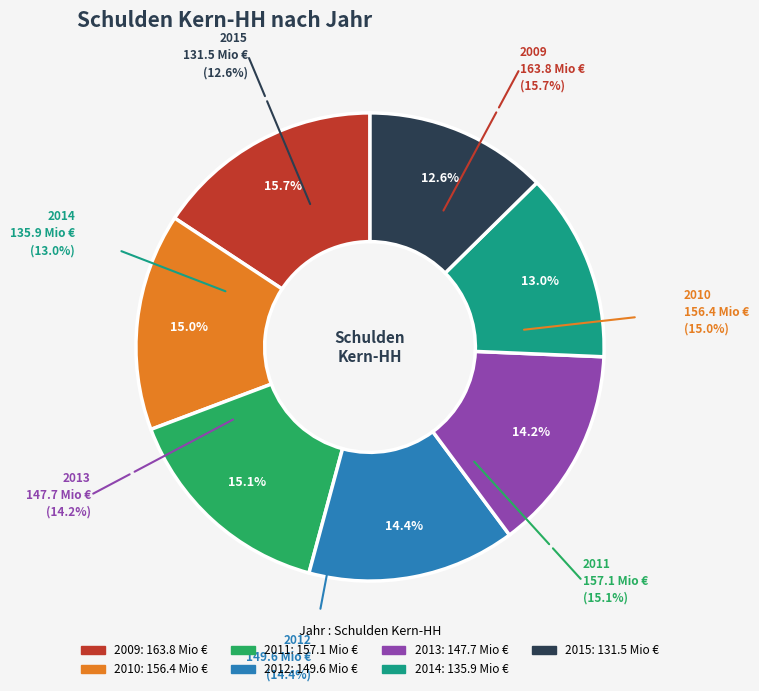

The 2010 slice represents 30% of the pie. True or false?

False